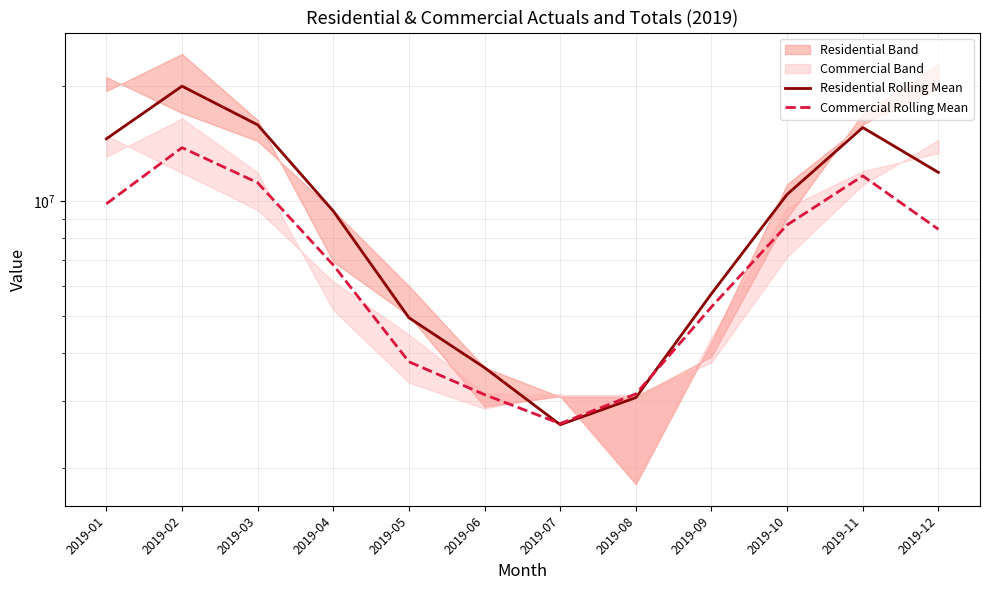

At which label does Residential Rolling Mean first exceed 10425553?

2019-01